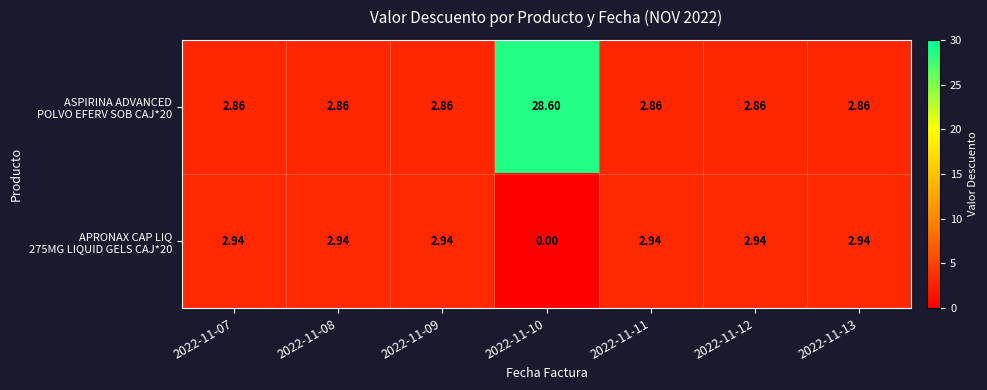

At how many categories does at least one series exceed 6?

1